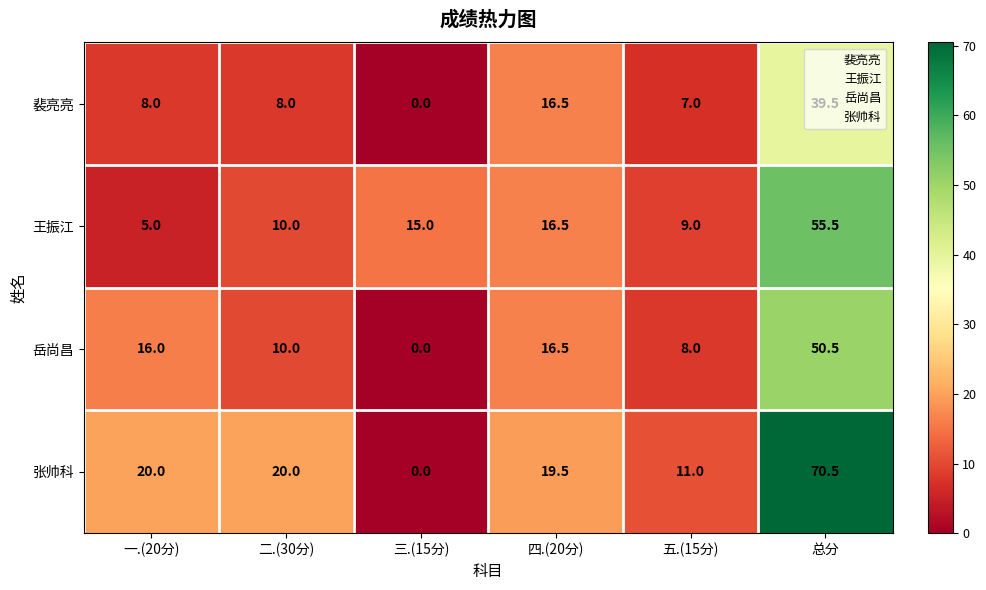

What is the sum of the 王振江 values at 总分 and 五.(15分)?

64.5